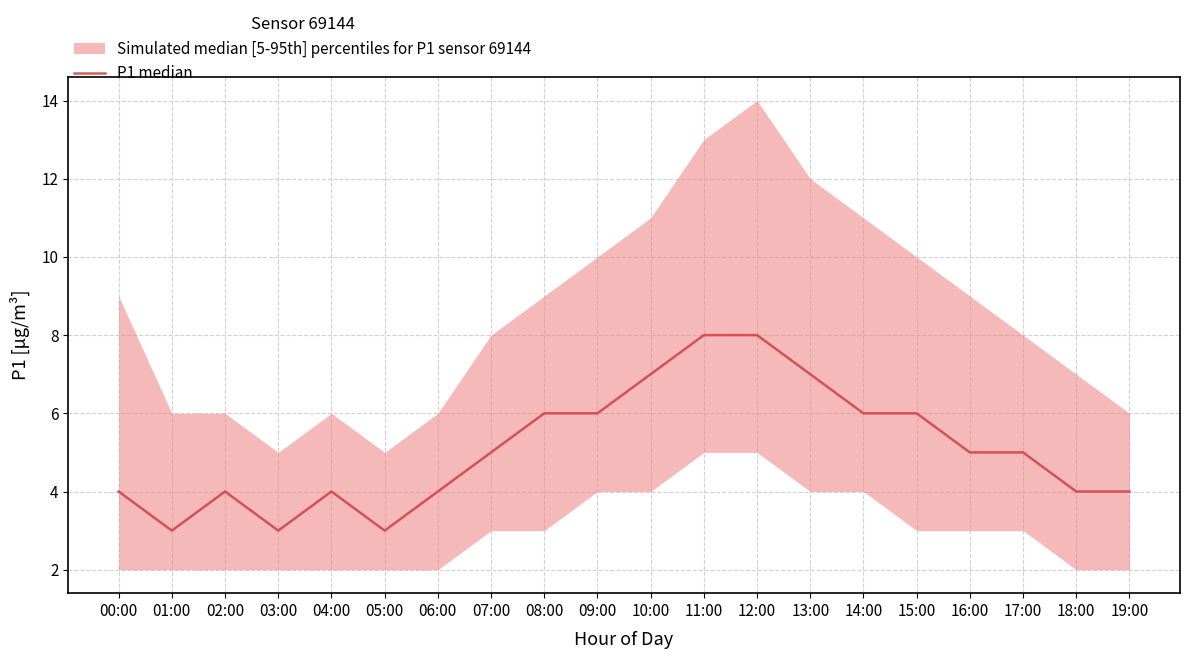

Reading left to right, what are all the values shown in this chart?

00:00=4	01:00=3	02:00=4	03:00=3	04:00=4	05:00=3	06:00=4	07:00=5	08:00=6	09:00=6	10:00=7	11:00=8	12:00=8	13:00=7	14:00=6	15:00=6	16:00=5	17:00=5	18:00=4	19:00=4